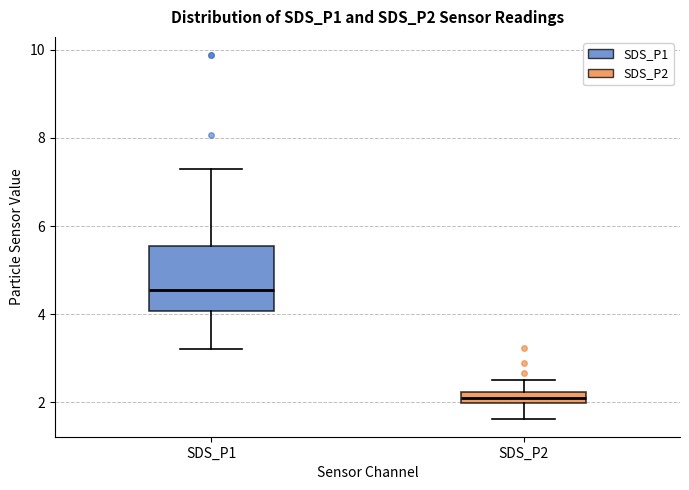

Which box has the highest median line?

SDS_P1